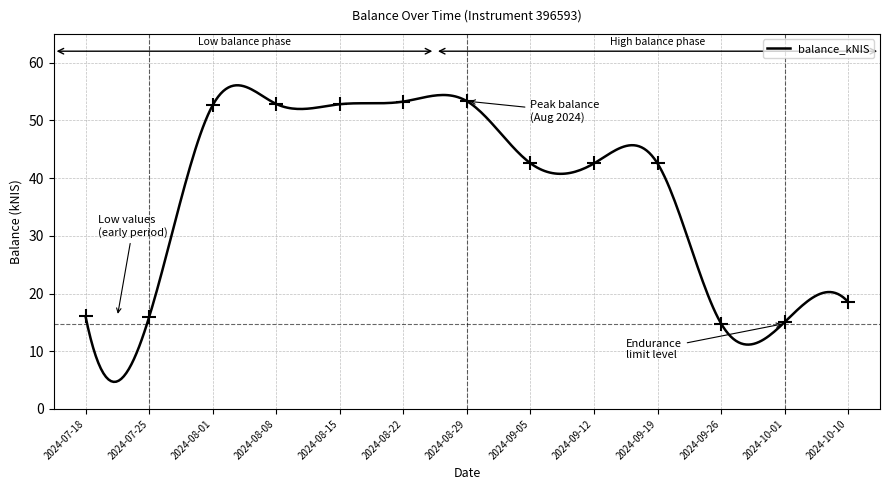

Which has a higher value, 2024-07-25 or 2024-09-12?

2024-09-12